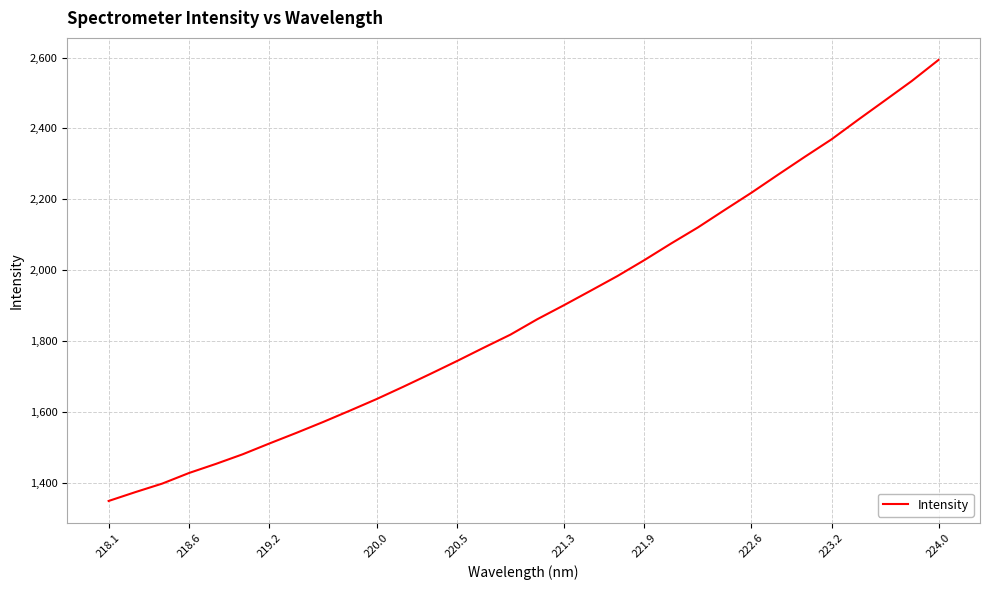

How many categories are shown in the chart?

32